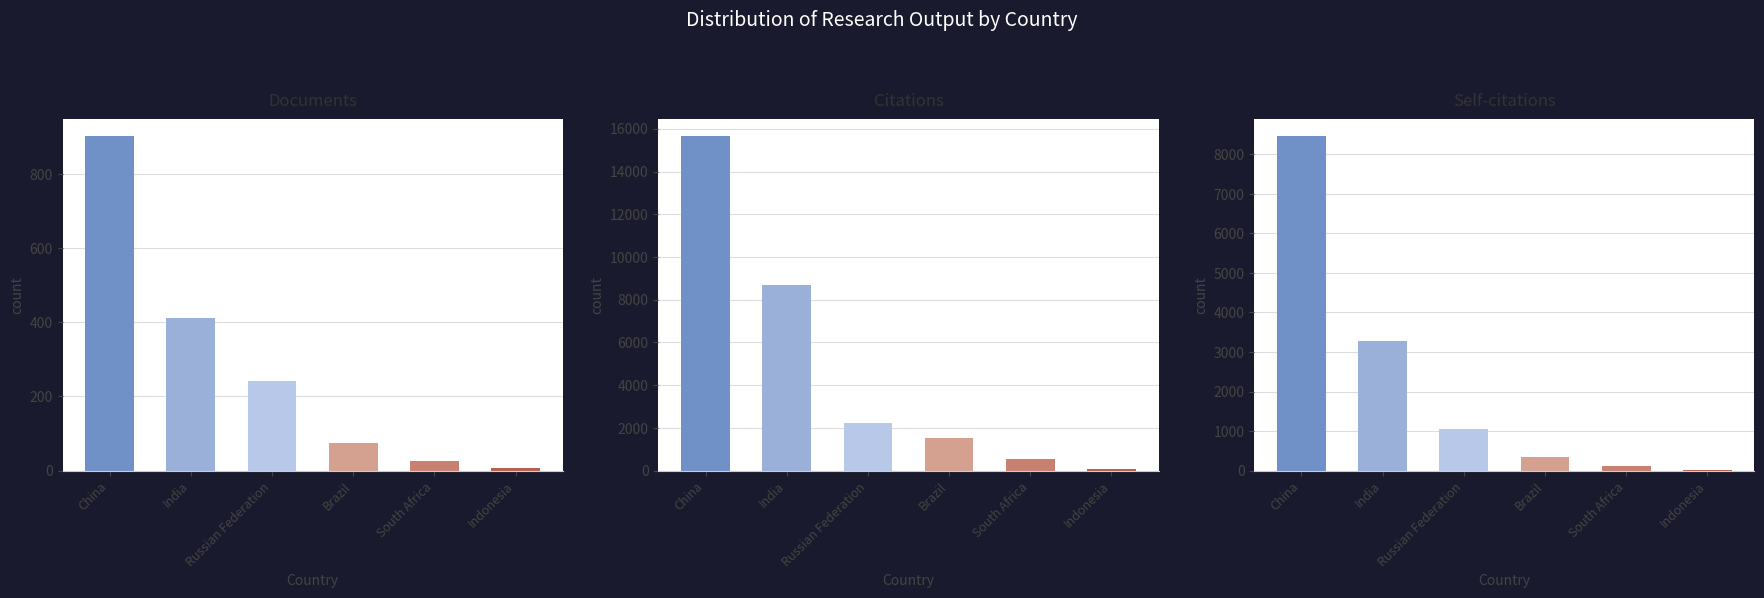

Rank the series by their average value, from highest to lowest.

Citations, Self-citations, Documents